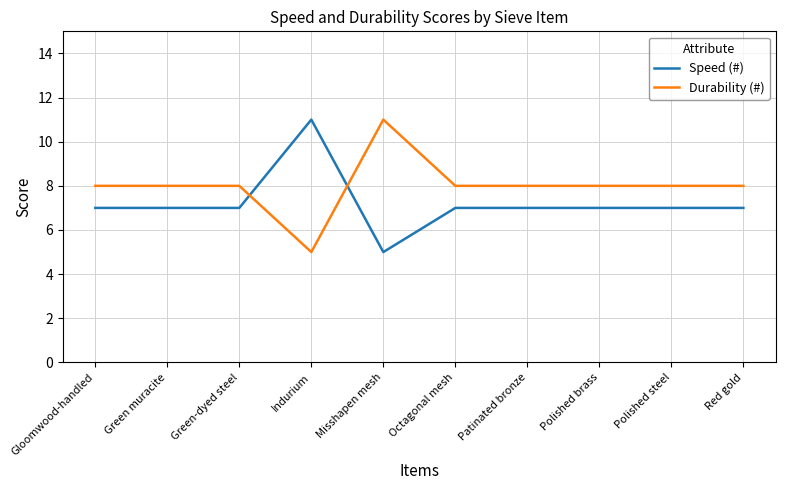

Count the number of data series in this chart.

2